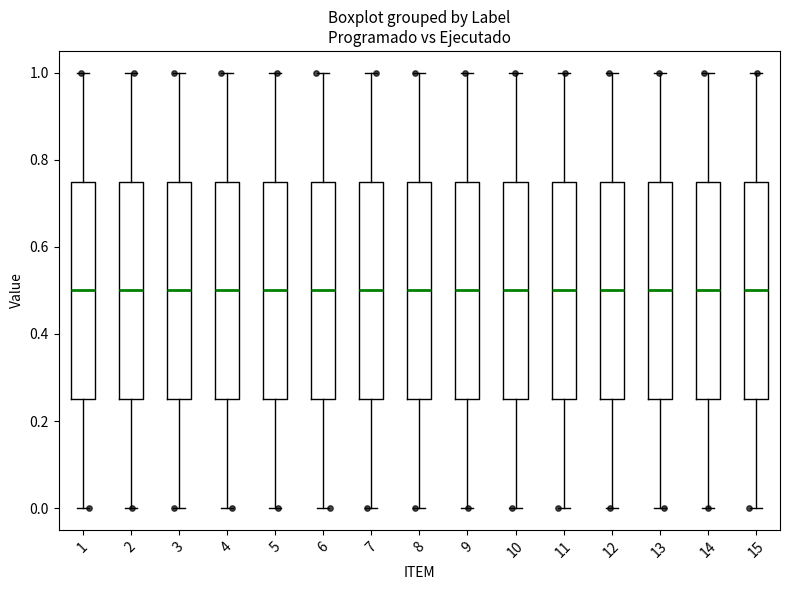

Reading left to right, read every box against the y-axis: the position of its median line, the range the box covers, and the ends of its whiskers. The values are not printed on the chart, so give them approximately, as read against the axis.

1: median 0.50, box 0.26 to 0.76, whiskers 0.00 to 1.00
2: median 0.50, box 0.26 to 0.76, whiskers 0.00 to 1.00
3: median 0.50, box 0.26 to 0.76, whiskers 0.00 to 1.00
4: median 0.50, box 0.26 to 0.76, whiskers 0.00 to 1.00
5: median 0.50, box 0.26 to 0.76, whiskers 0.00 to 1.00
6: median 0.50, box 0.26 to 0.76, whiskers 0.00 to 1.00
7: median 0.50, box 0.26 to 0.76, whiskers 0.00 to 1.00
8: median 0.50, box 0.26 to 0.76, whiskers 0.00 to 1.00
9: median 0.50, box 0.26 to 0.76, whiskers 0.00 to 1.00
10: median 0.50, box 0.26 to 0.76, whiskers 0.00 to 1.00
11: median 0.50, box 0.26 to 0.76, whiskers 0.00 to 1.00
12: median 0.50, box 0.26 to 0.76, whiskers 0.00 to 1.00
13: median 0.50, box 0.26 to 0.76, whiskers 0.00 to 1.00
14: median 0.50, box 0.26 to 0.76, whiskers 0.00 to 1.00
15: median 0.50, box 0.26 to 0.76, whiskers 0.00 to 1.00